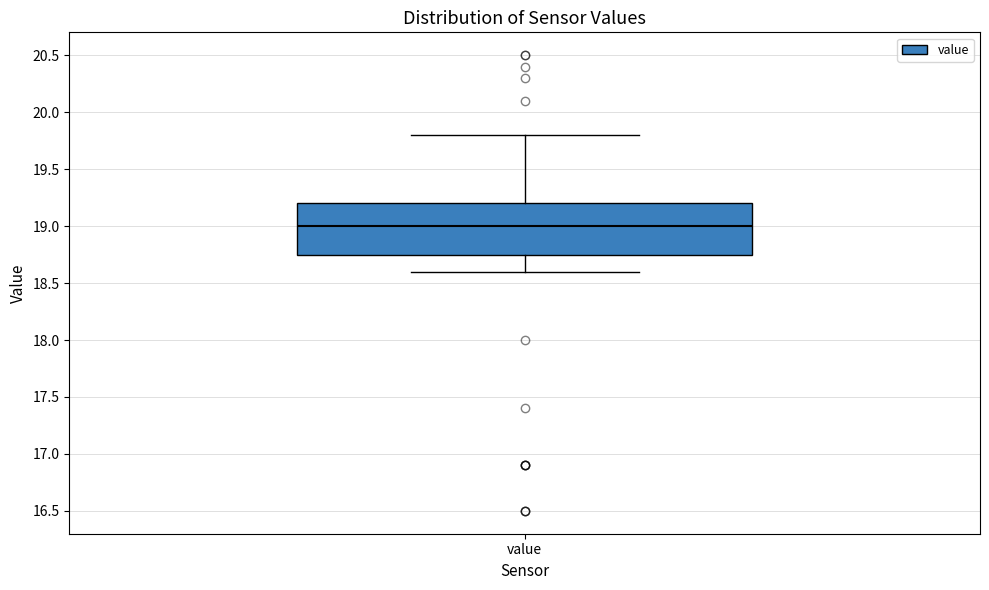

Read this box plot against the y-axis: the position of the median line, the range covered by the box, and the ends of both whiskers. The values are not printed on the chart, so give them approximately, as read against the axis.

median 19.00, box 18.75 to 19.20, whiskers 18.60 to 19.80